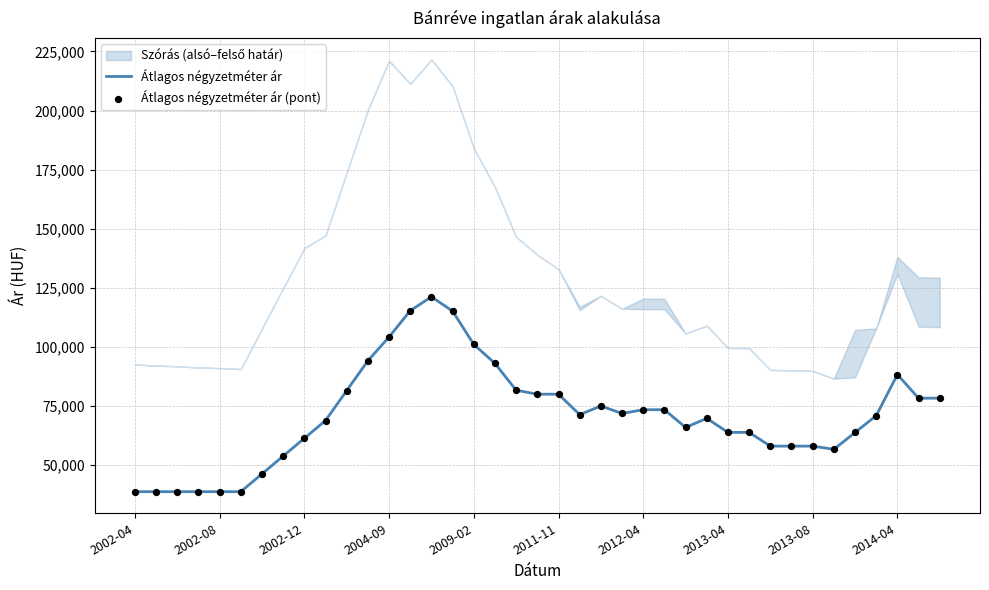

At which category is the sum across all series the highest?

14